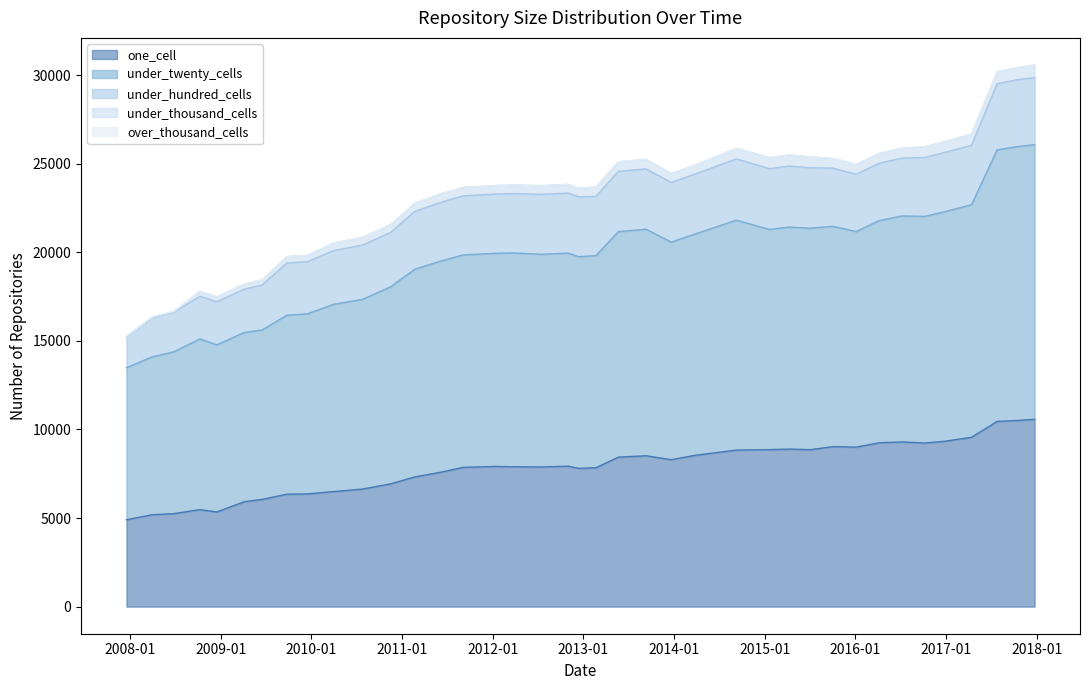

What is the spread (max minus min) of values at 2017-10-12?

15456